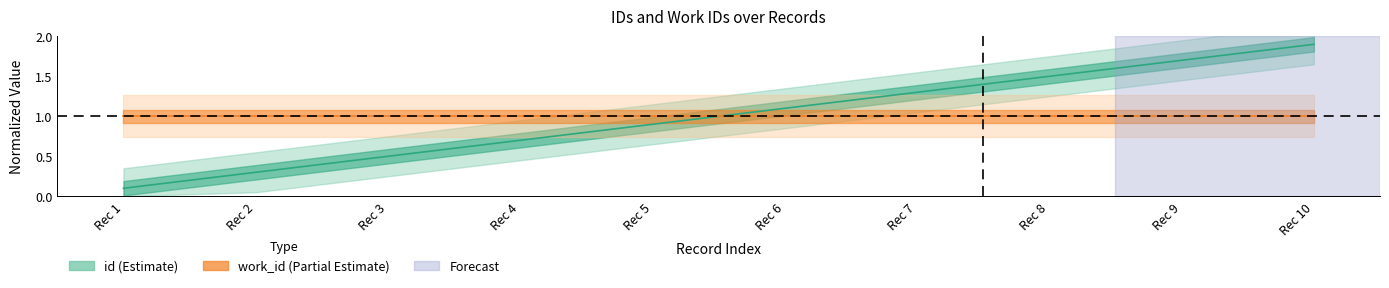

Rank the series by their maximum value, from lowest to highest.

work_id (mean), id (mean)